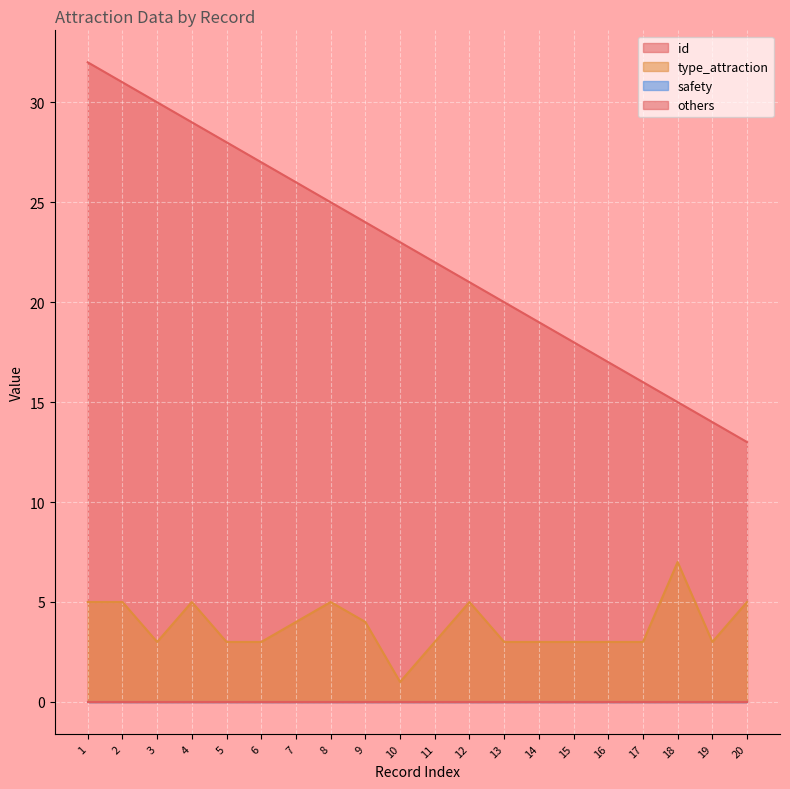

How many lines are shown in the chart?

4